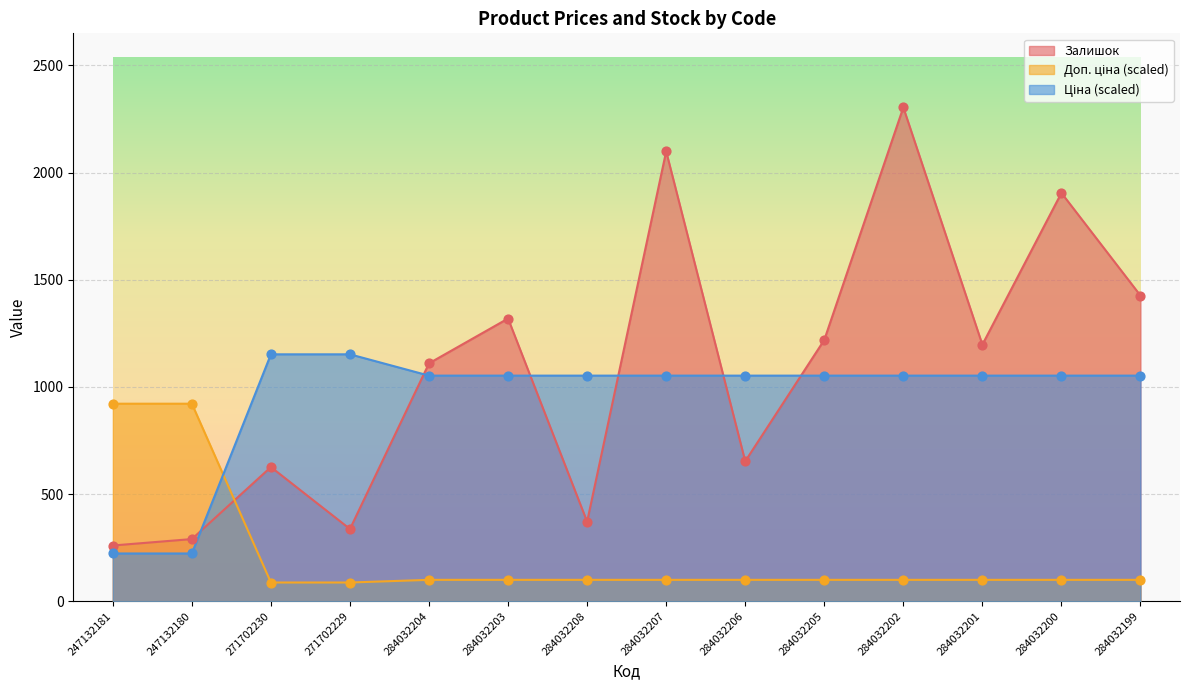

What are all the series names shown in the legend?

Ціна, Доп. ціна, Залишок